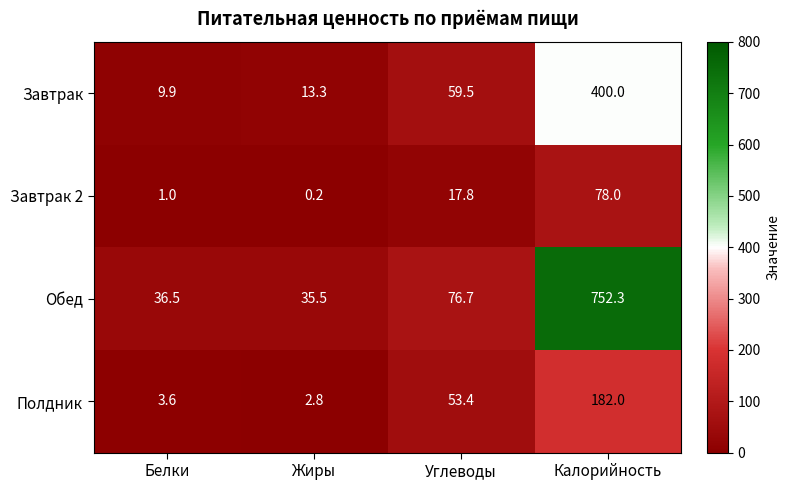

Reading left to right, what are all the values shown in this chart?

Завтрак: 9.9	13.3	59.5	400.0
Завтрак 2: 1.0	0.2	17.8	78.0
Обед: 36.5	35.5	76.7	752.3
Полдник: 3.6	2.8	53.4	182.0